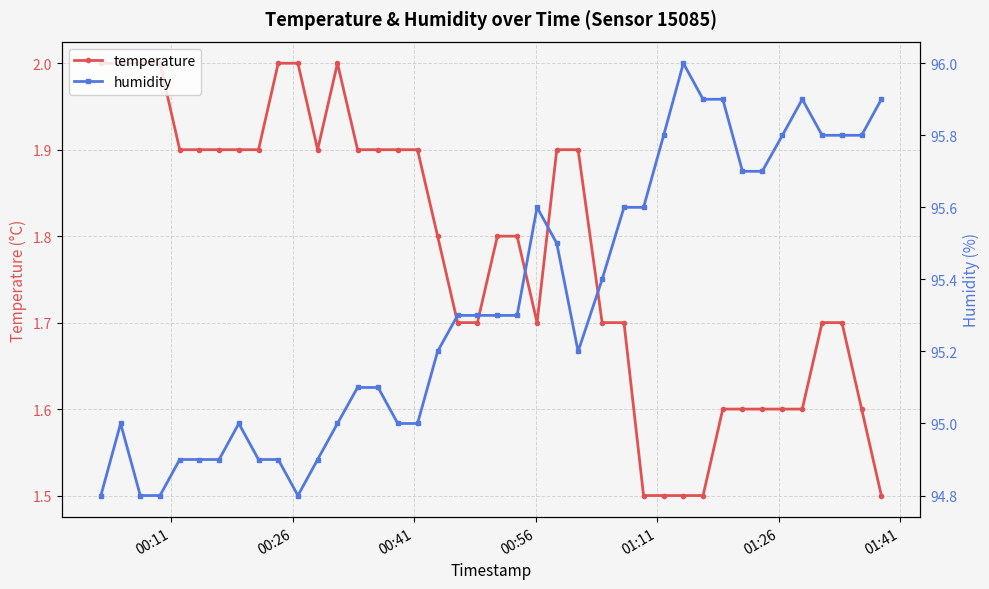

What is the difference between the maximum and second lowest values in the humidity series?

1.2